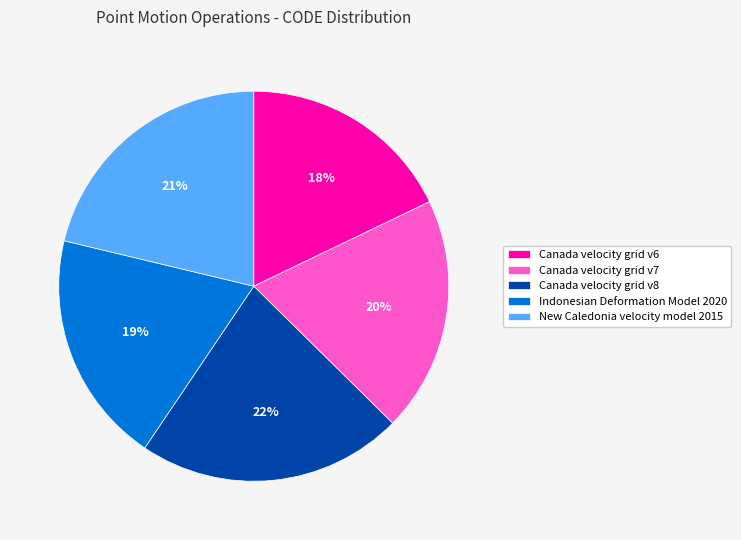

What percentage is the Canada velocity grid v7 slice, to the nearest percent?

20%